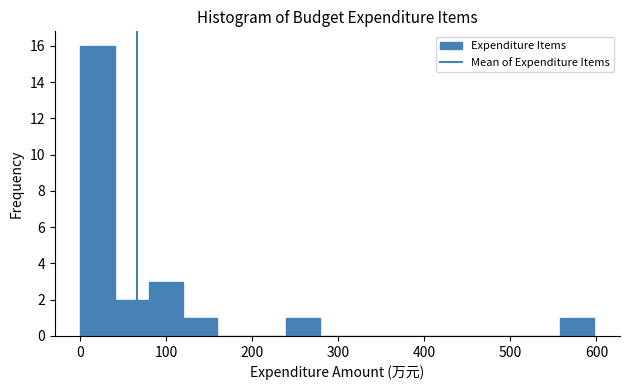

Read against the x-axis, roughly where is the centre of the tallest bar?

20